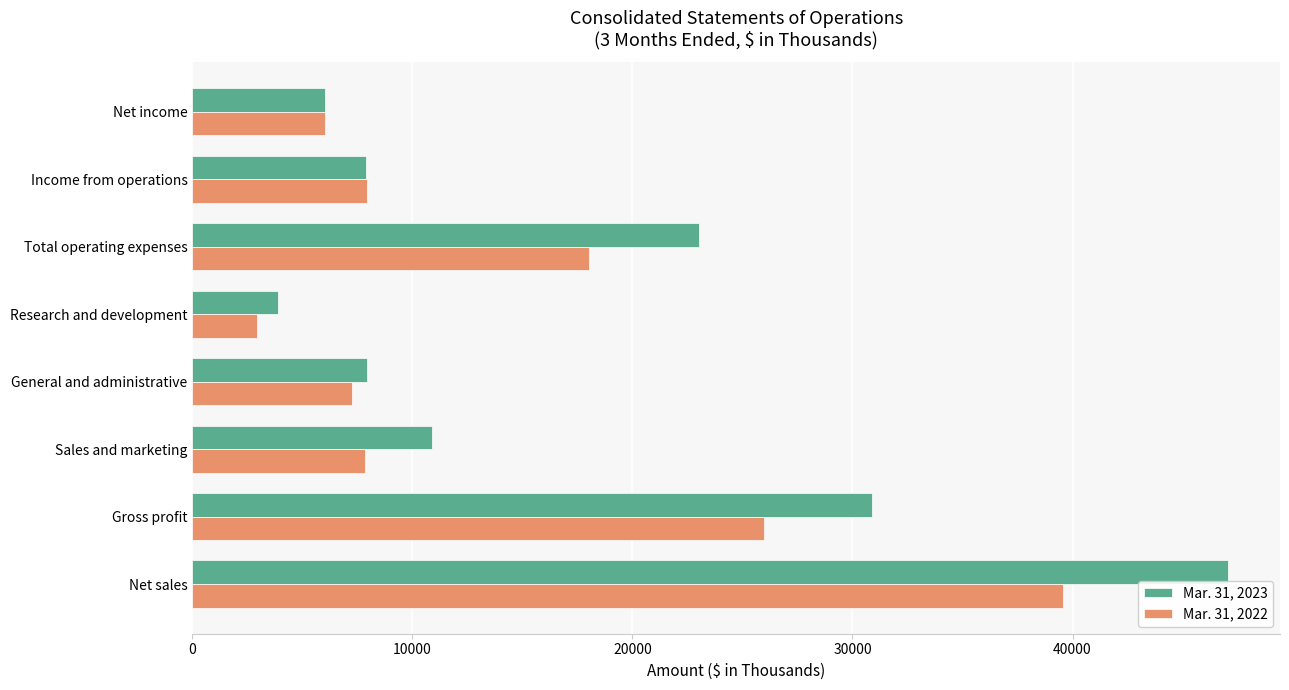

The value of Mar. 31, 2023 at General and administrative is 7932. True or false?

True